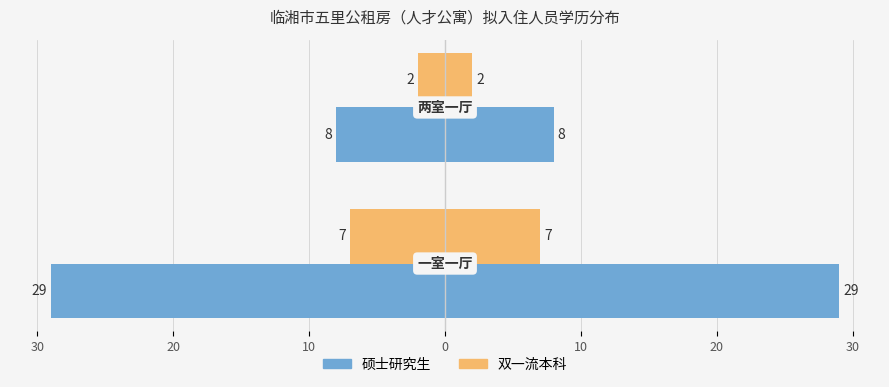

Is it true that 双一流本科 equals -3 at 20?

False